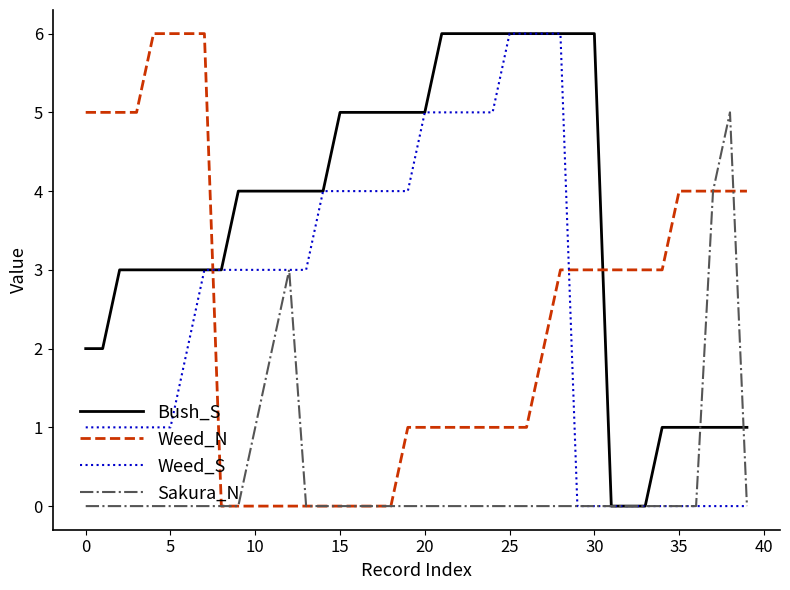

What is the maximum value shown in the chart?

6